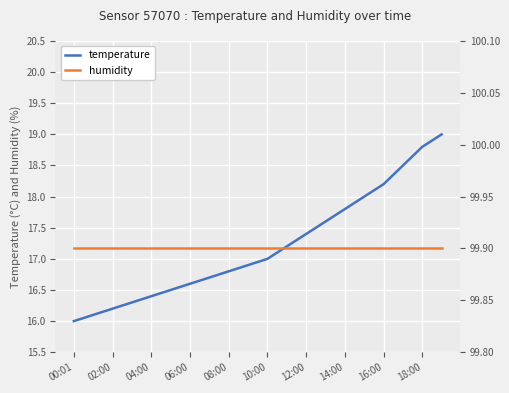

The value of temperature at 02:00 is 16.2. True or false?

True